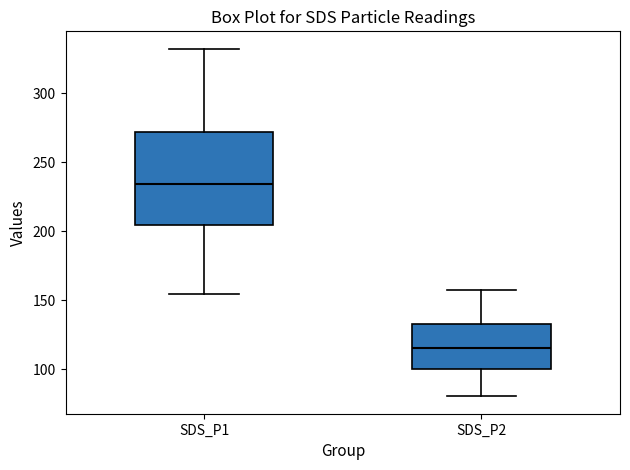

Which box is the tallest, from its lower edge to its upper edge?

SDS_P1